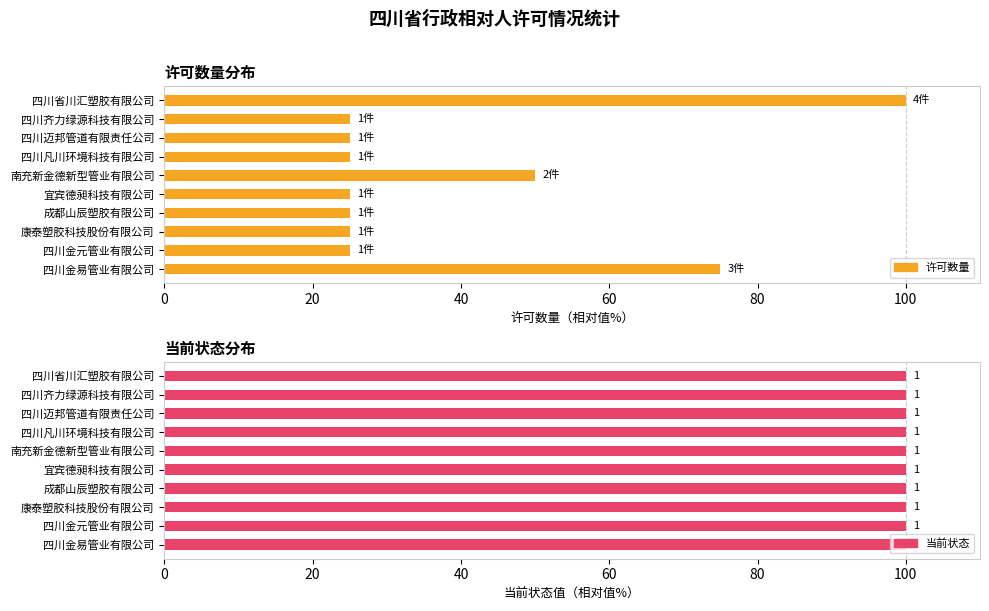

What are all the series names shown in the legend?

许可数量, 当前状态